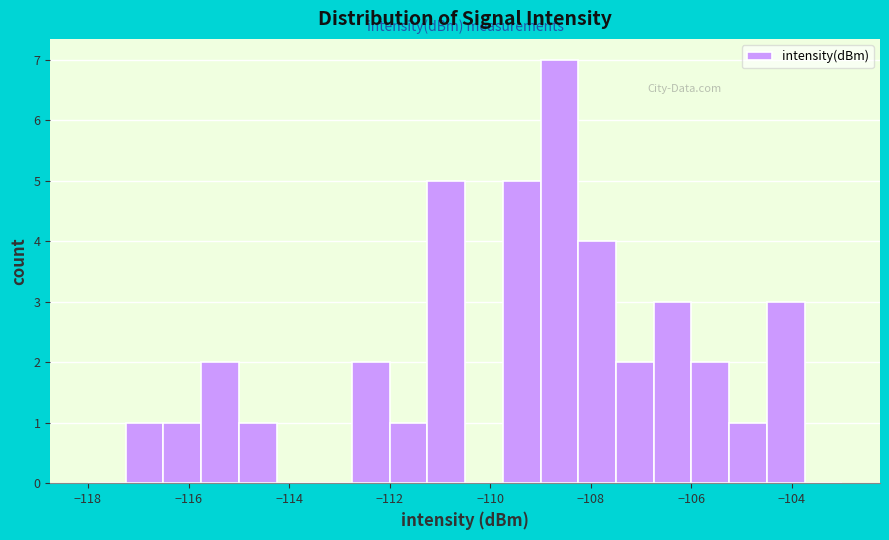

Around what value on the x-axis is the tallest bar? Give the approximate position of its centre, as read against the axis.

-108.6